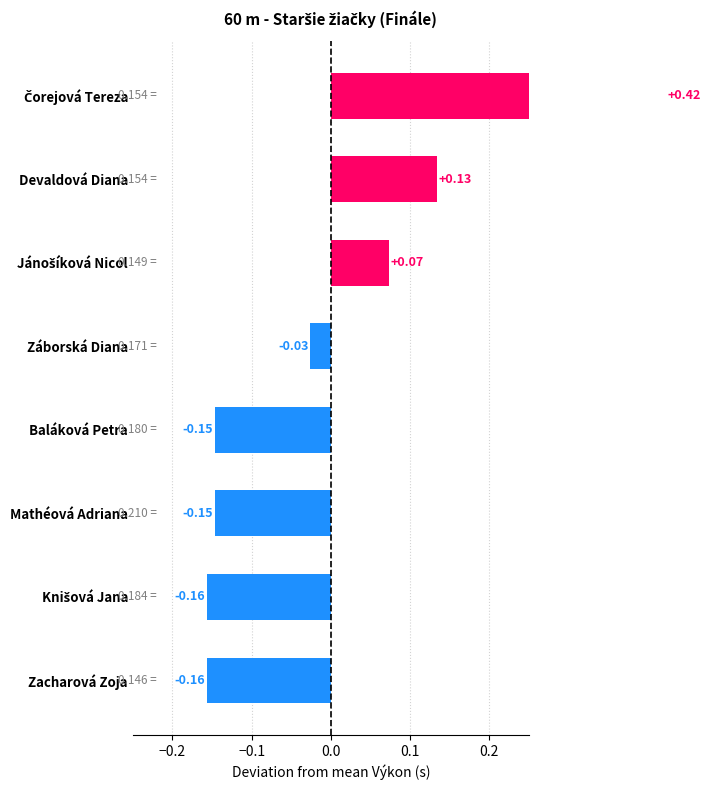

How many distinct data groups are displayed?

1